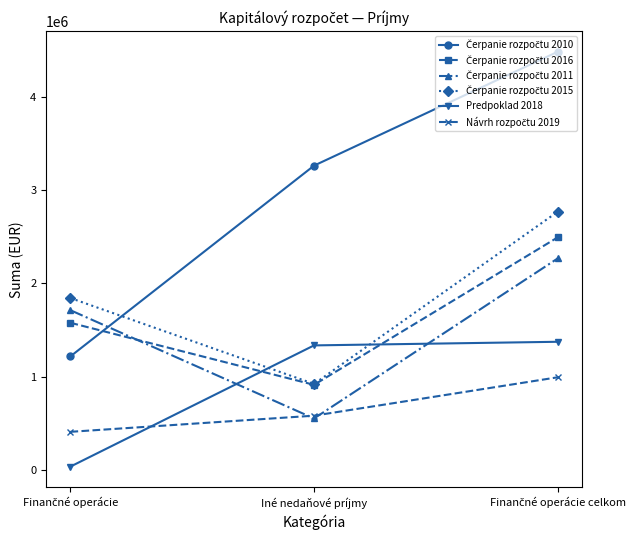

What is the label of the 2nd point from the right?

Iné nedaňové príjmy